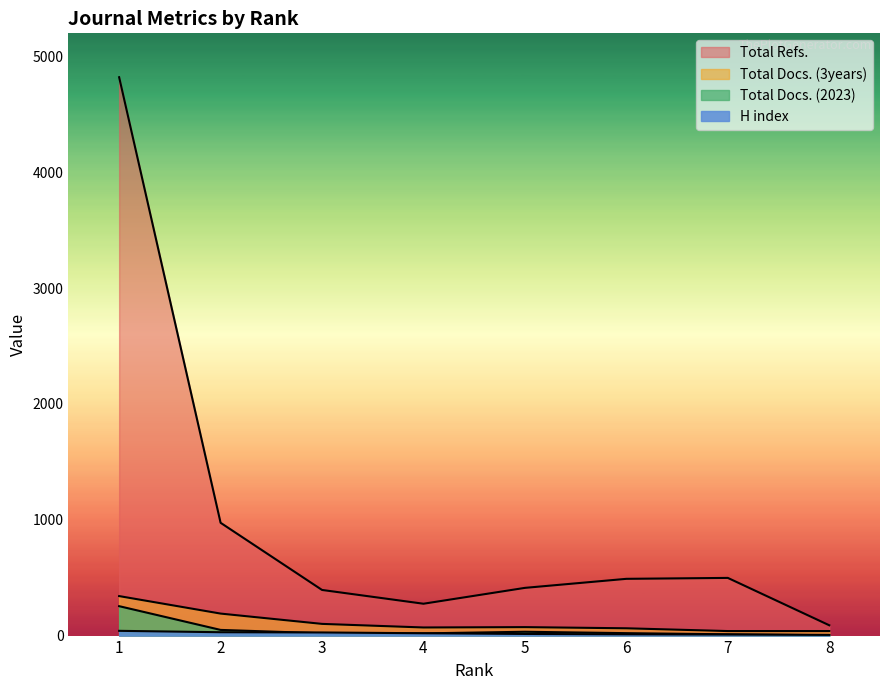

Reading left to right, list all the values displayed in this chart.

H index: 41	29	27	20	14	11	9	6
Total Docs. (2023): 254	49	20	19	33	21	11	3
Total Docs. (3years): 341	190	101	70	73	63	39	39
Total Refs.: 4821	974	394	275	412	490	498	89